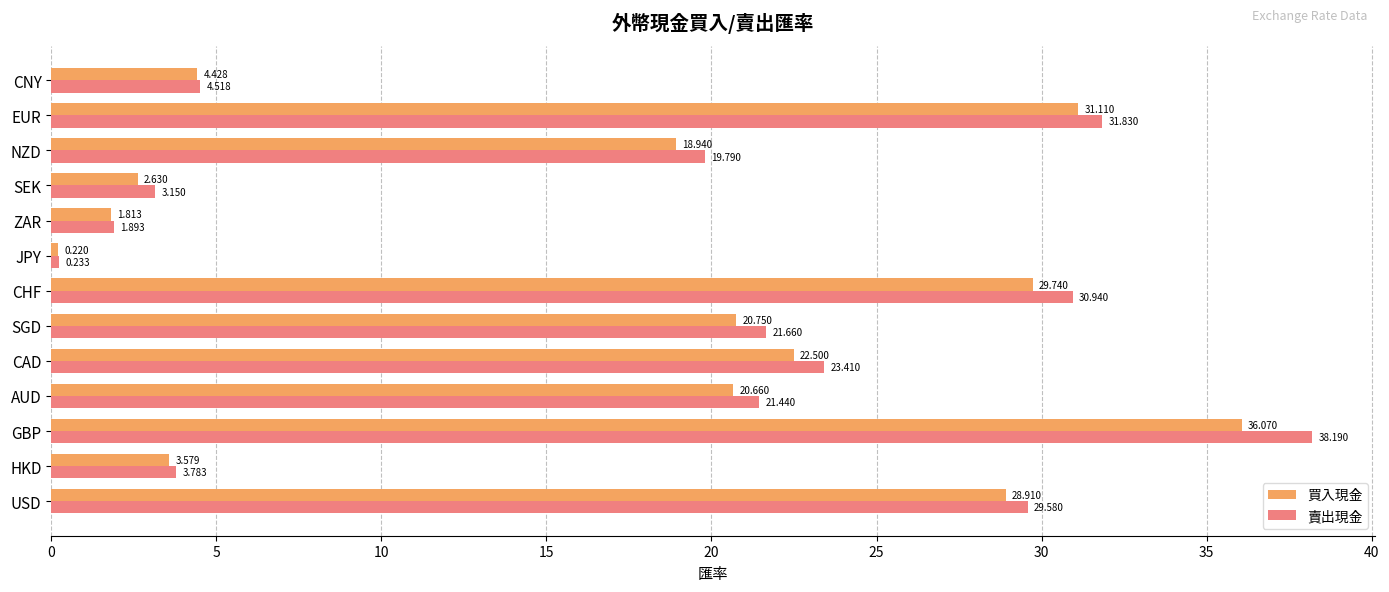

Which series changed the most between GBP and CAD?

賣出現金